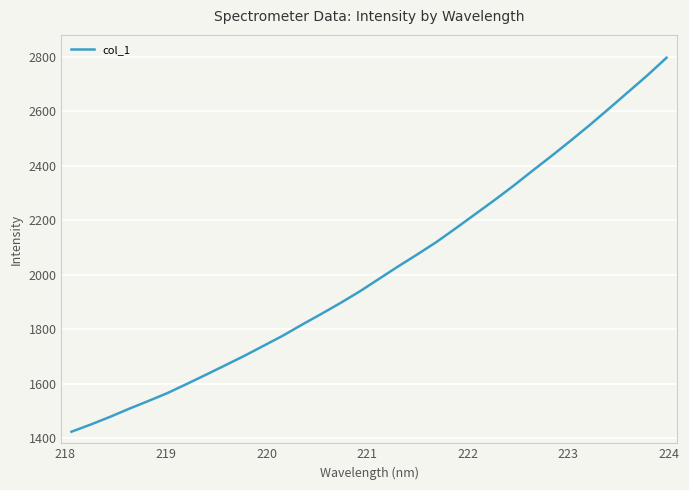

How many values are below 1984?

16